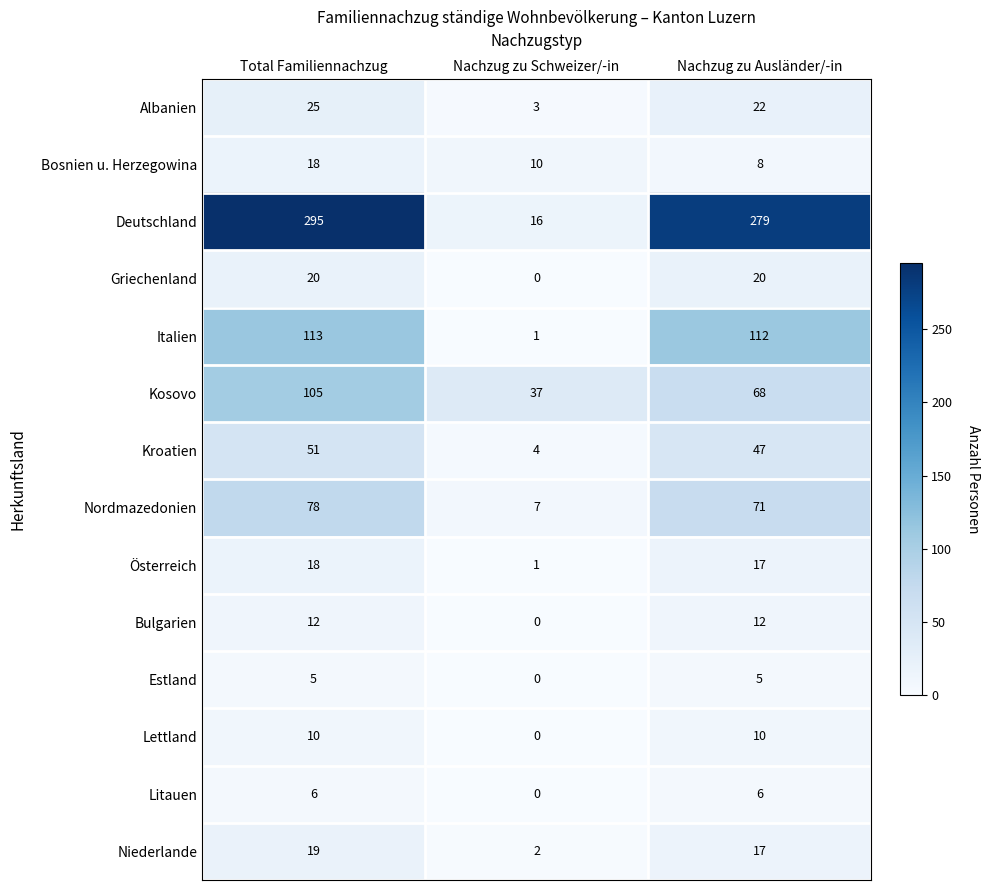

What is the spread (max minus min) of values at Nachzug zu Ausländer/-in?

274